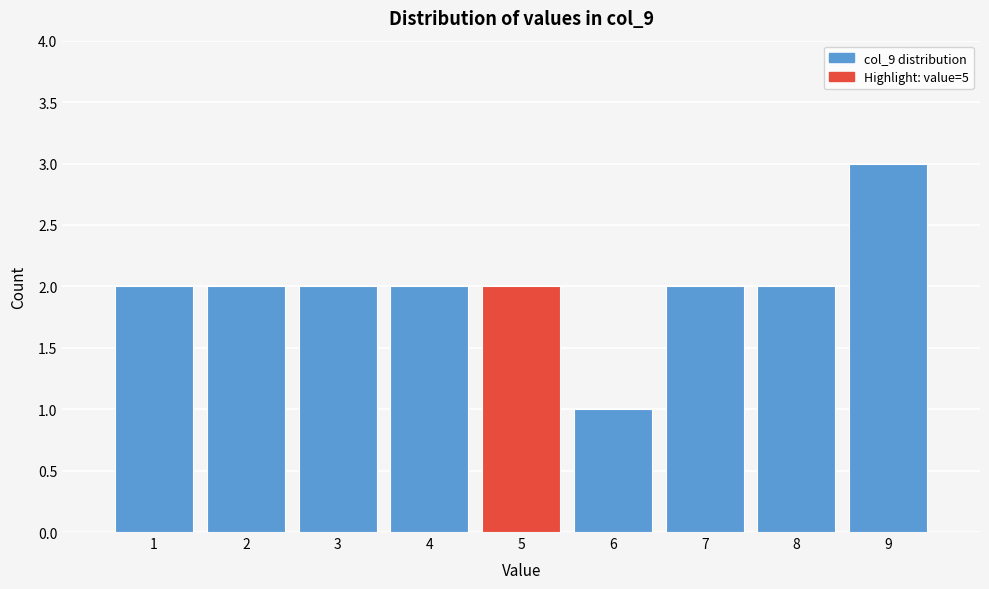

What is the height of the bar covering 0.5 to 1.5 on the x-axis? The values are not printed on the chart, so give them approximately, as read against the axis.

2